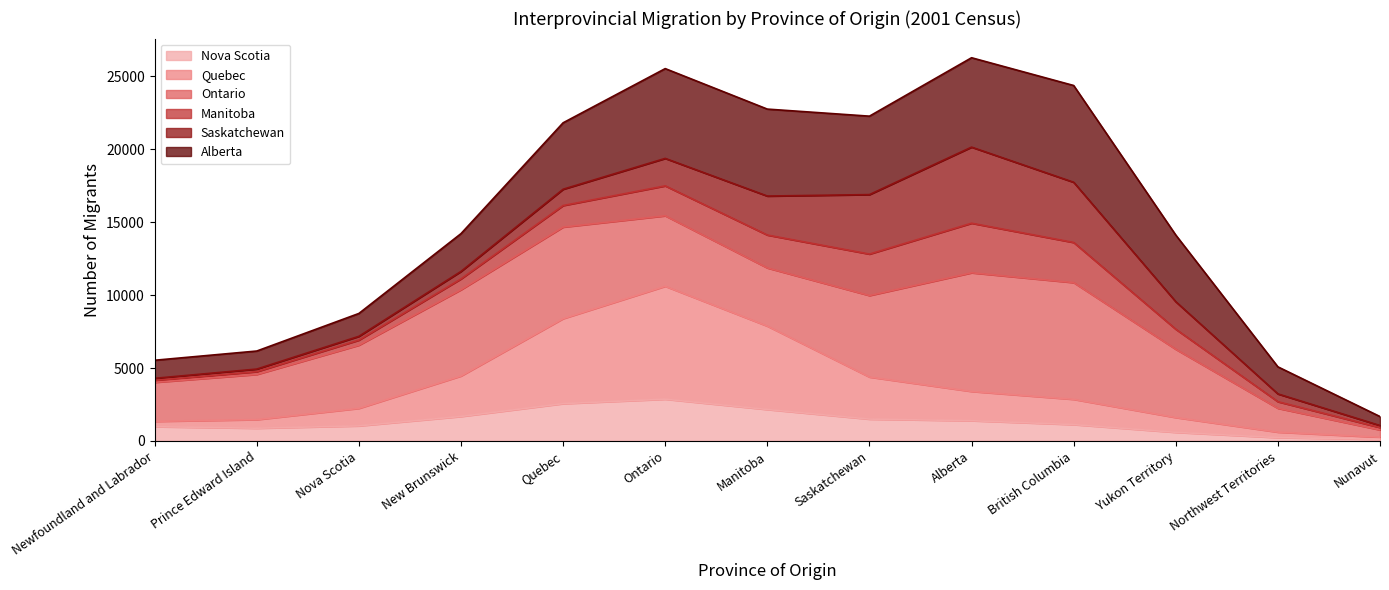

What is the total value across all series at Saskatchewan?

22269.7